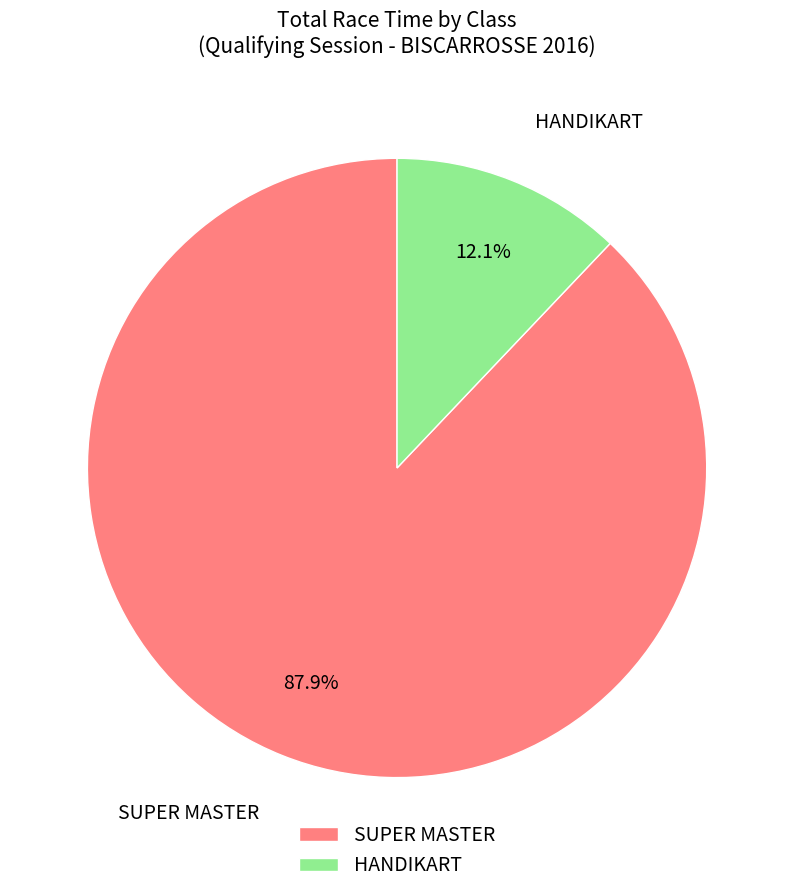

Rank the categories by value from highest to lowest.

SUPER MASTER, HANDIKART